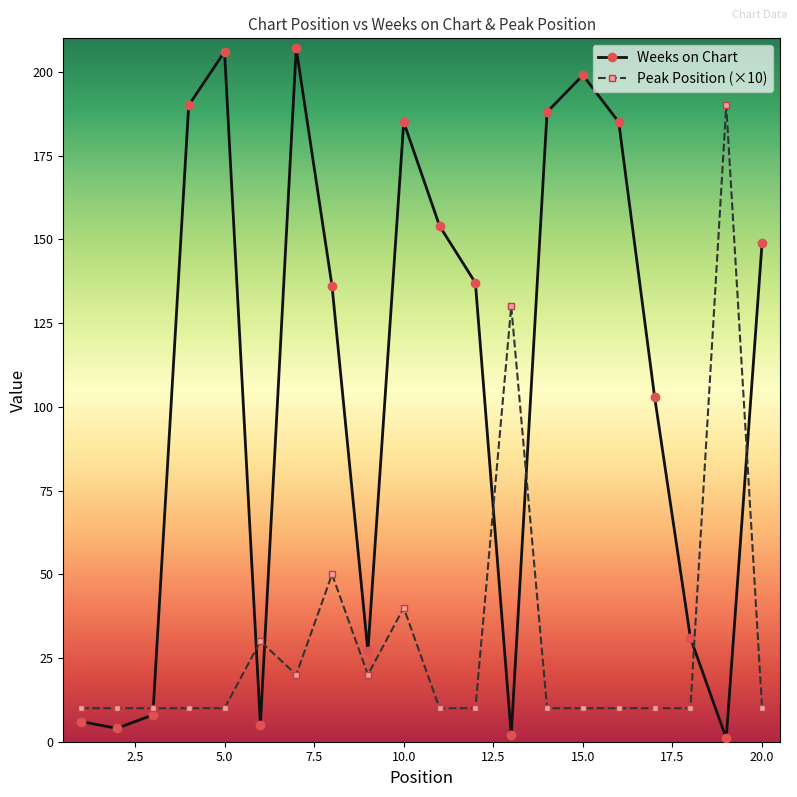

Rank the series by their maximum value, from lowest to highest.

Peak Position (×10), Weeks on Chart